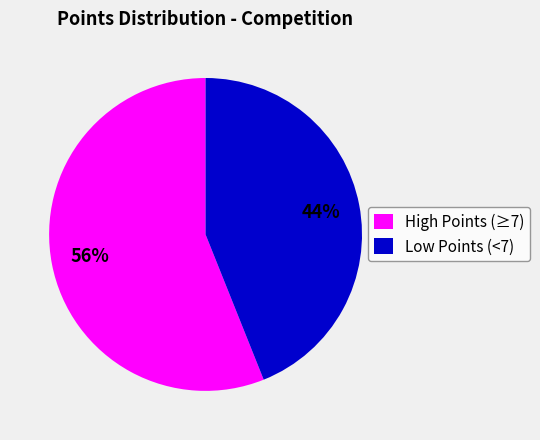

Which slice is the largest?

High Points (≥7)